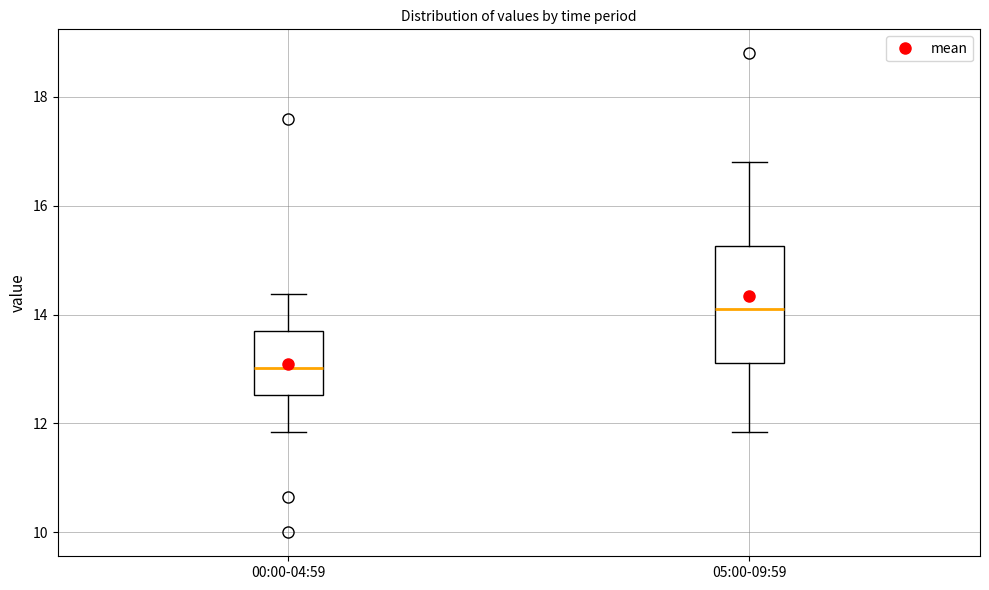

Which box's median line is the highest?

05:00-09:59